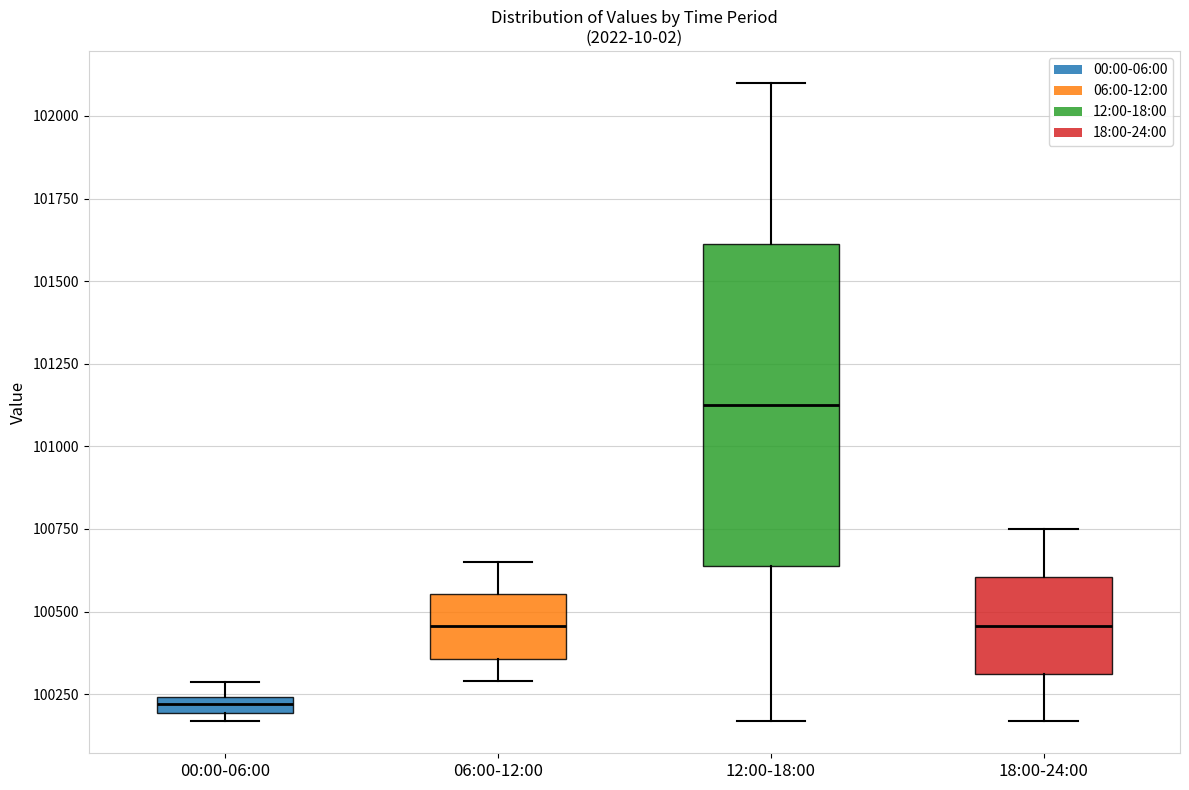

Which box is the tallest, from its lower edge to its upper edge?

12:00-18:00